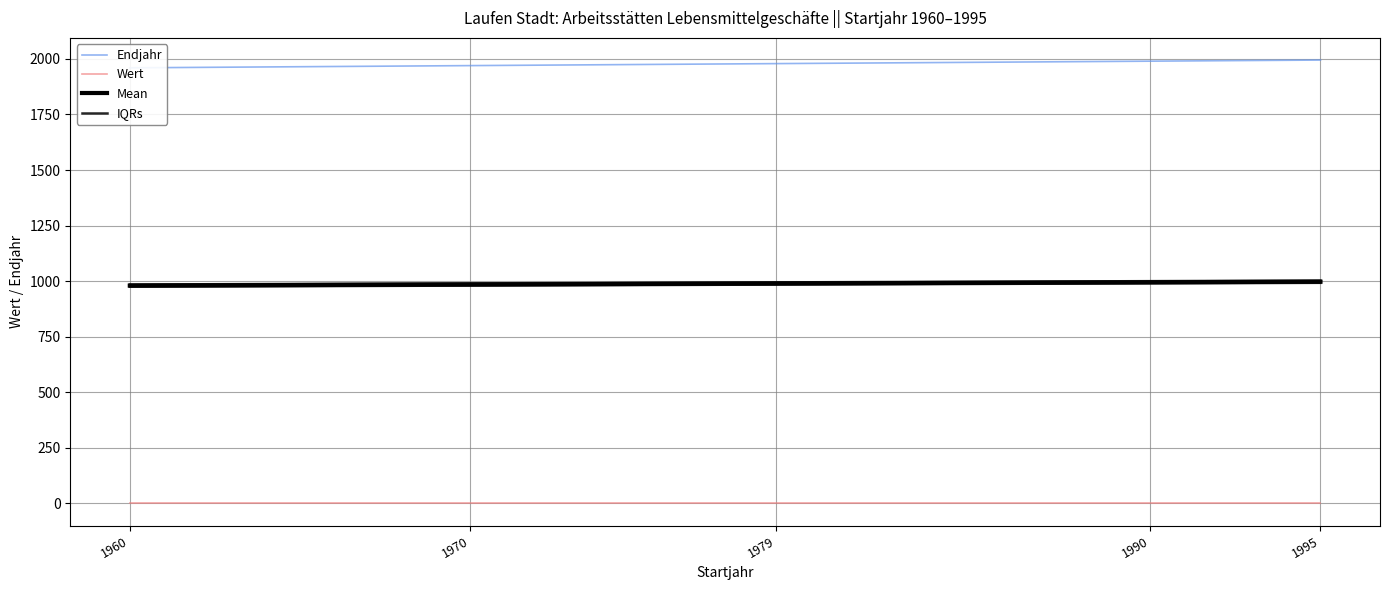

Which has a higher value, 1995 or 1970?

1995